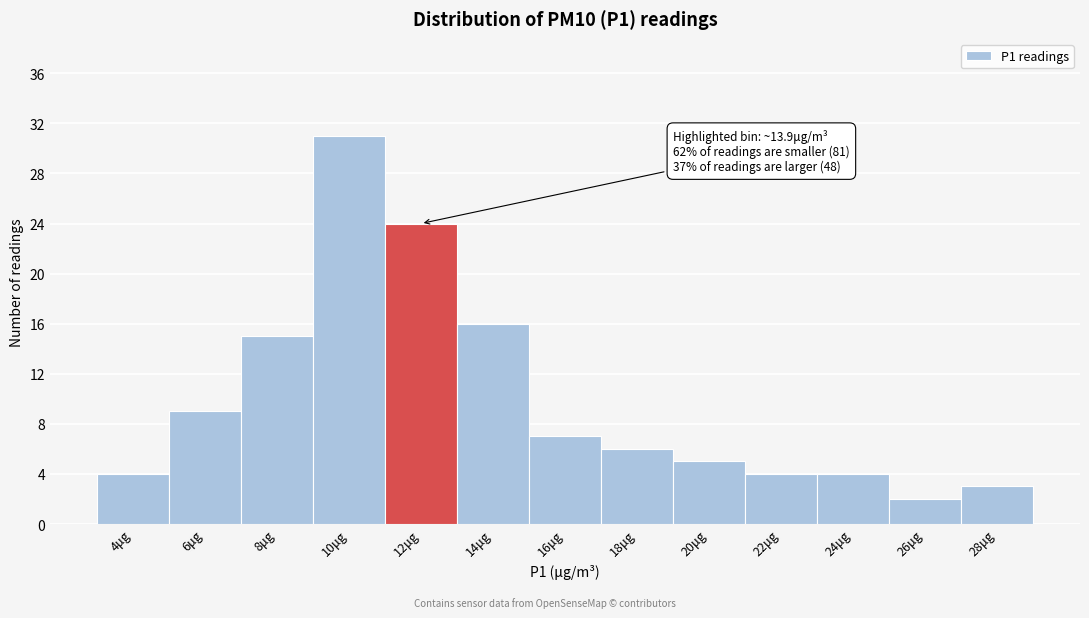

Reading left to right, what are all the values shown in this chart?

4μg=4	6μg=9	8μg=15	10μg=31	12μg=24	14μg=16	16μg=7	18μg=6	20μg=5	22μg=4	24μg=4	26μg=2	28μg=3